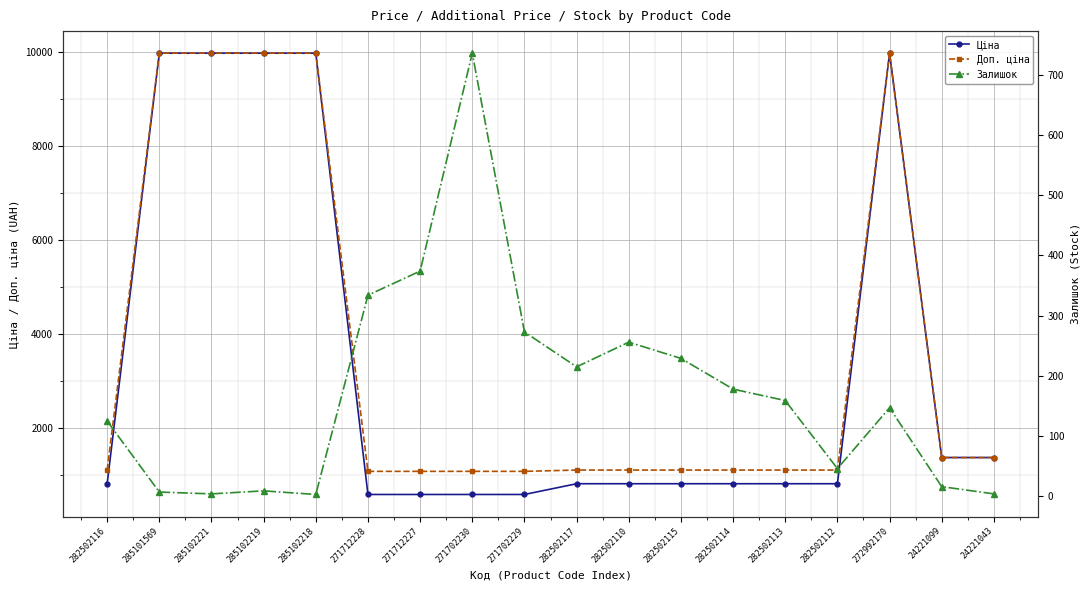

How many lines are shown in the chart?

3